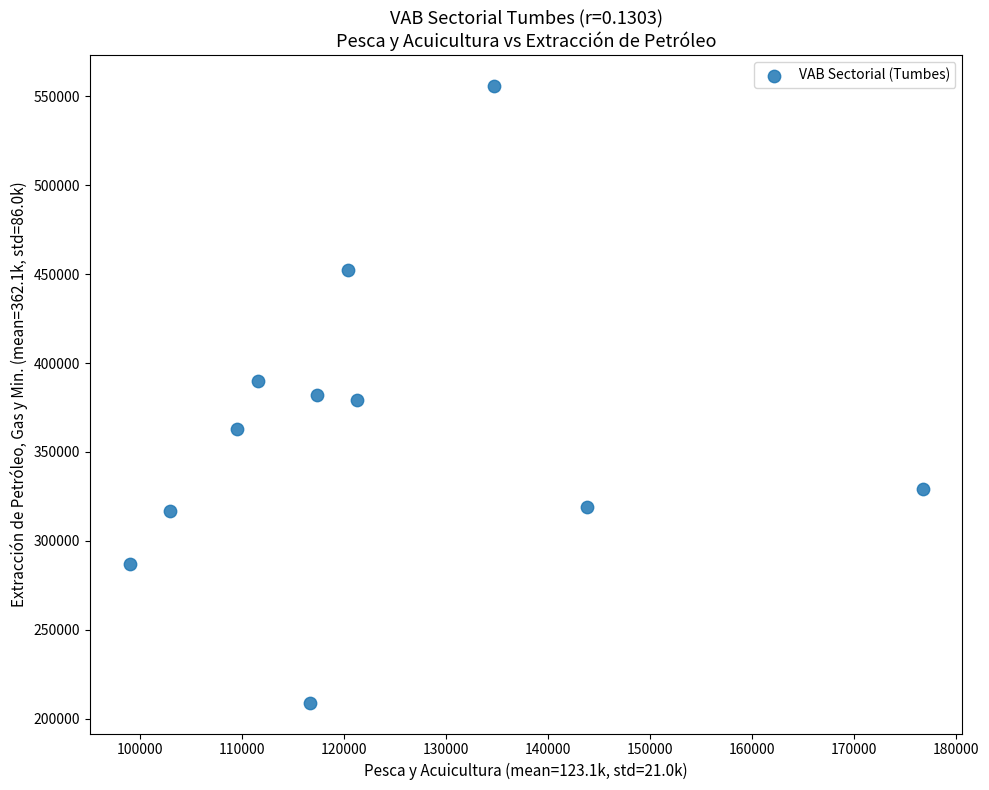

What is the range of Y values (max minus min)?

346745.0